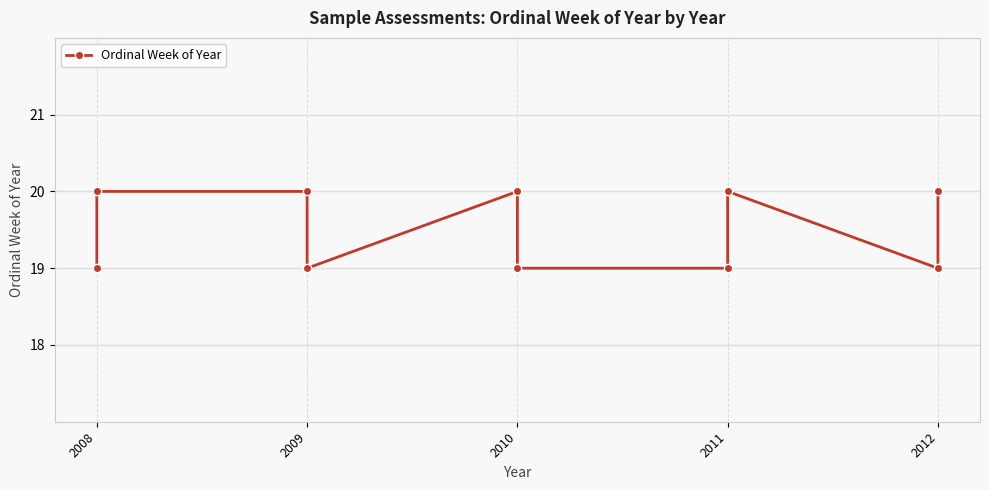

How many lines are shown in the chart?

1